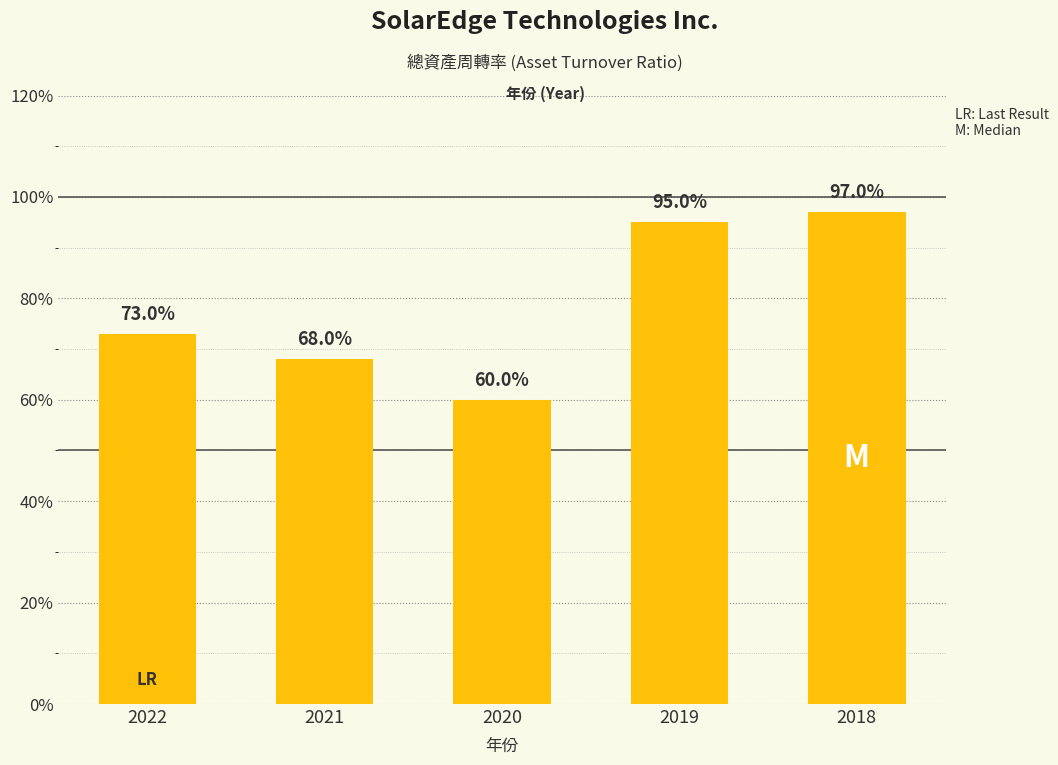

Are the bars horizontal?

No